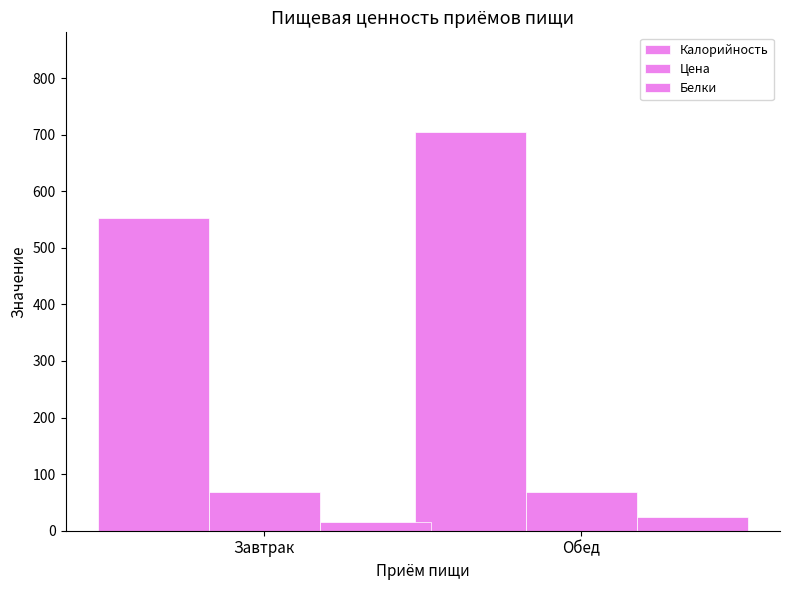

How many values in the Белки series exceed 24?

1